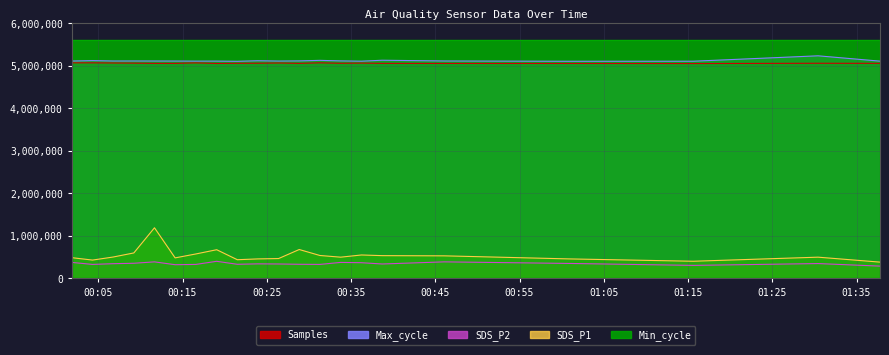

Is the value of Min_cycle at 2021/07/30 00:33:46 greater than the value of SDS_P1 at 2021/07/30 00:14:07?

Yes